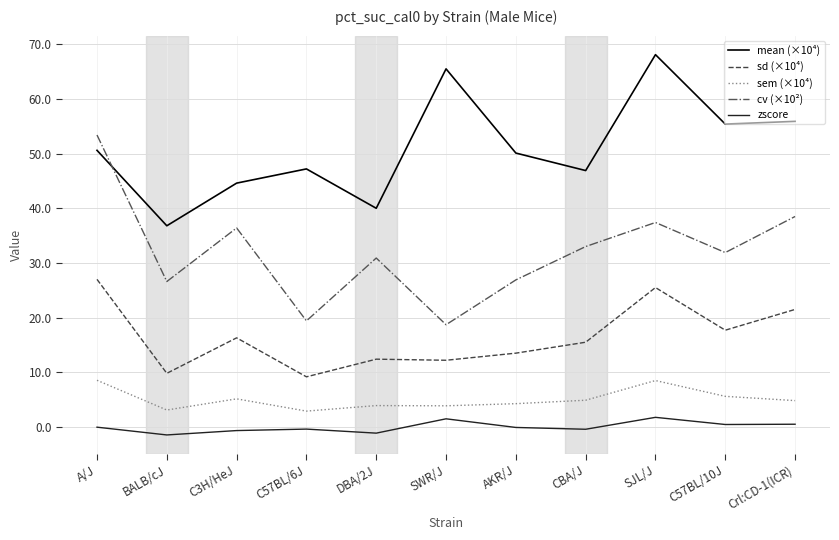

Is the value of cv (×10²) at AKR/J greater than the value of sem (×10⁴) at BALB/cJ?

Yes